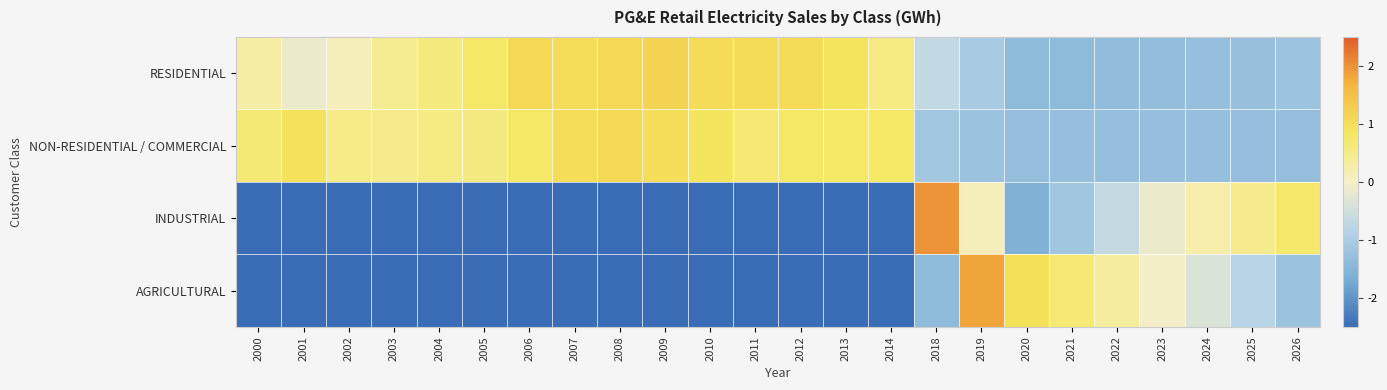

Which series changed the most between 2012 and 2020?

AGRICULTURAL